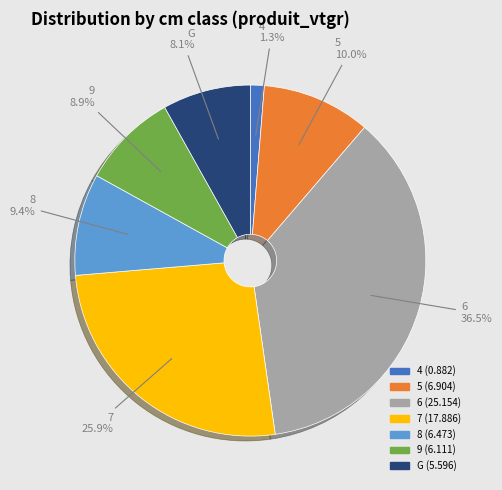

Count the number of slices in the pie.

7